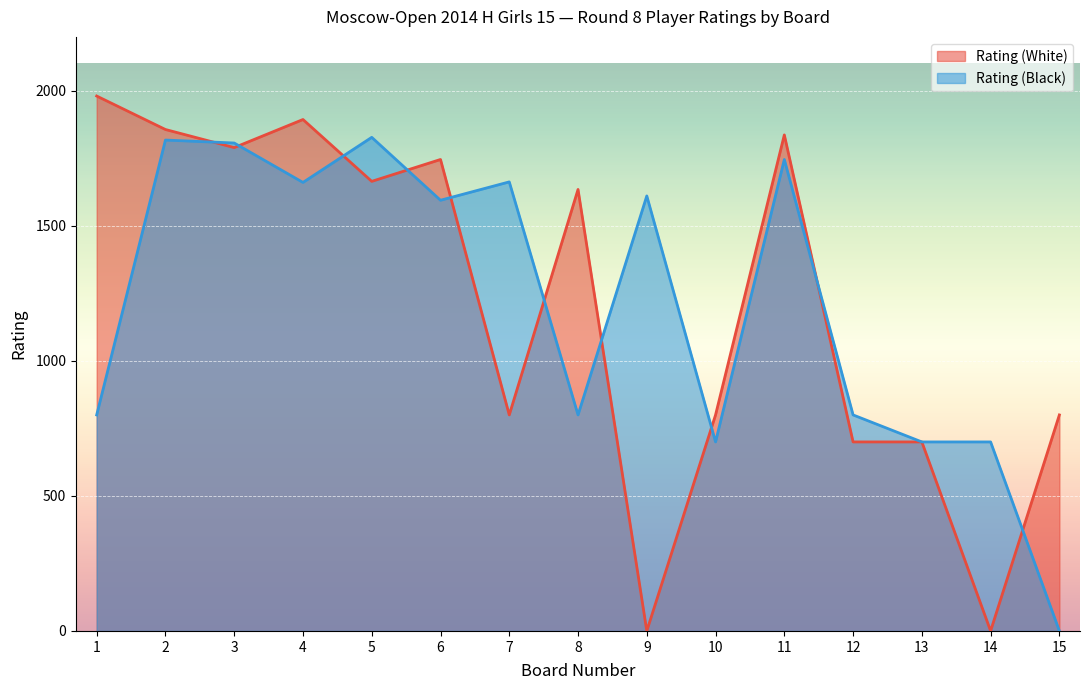

True or false: Rating (Black) and Rating (White) intersect in this chart.

True